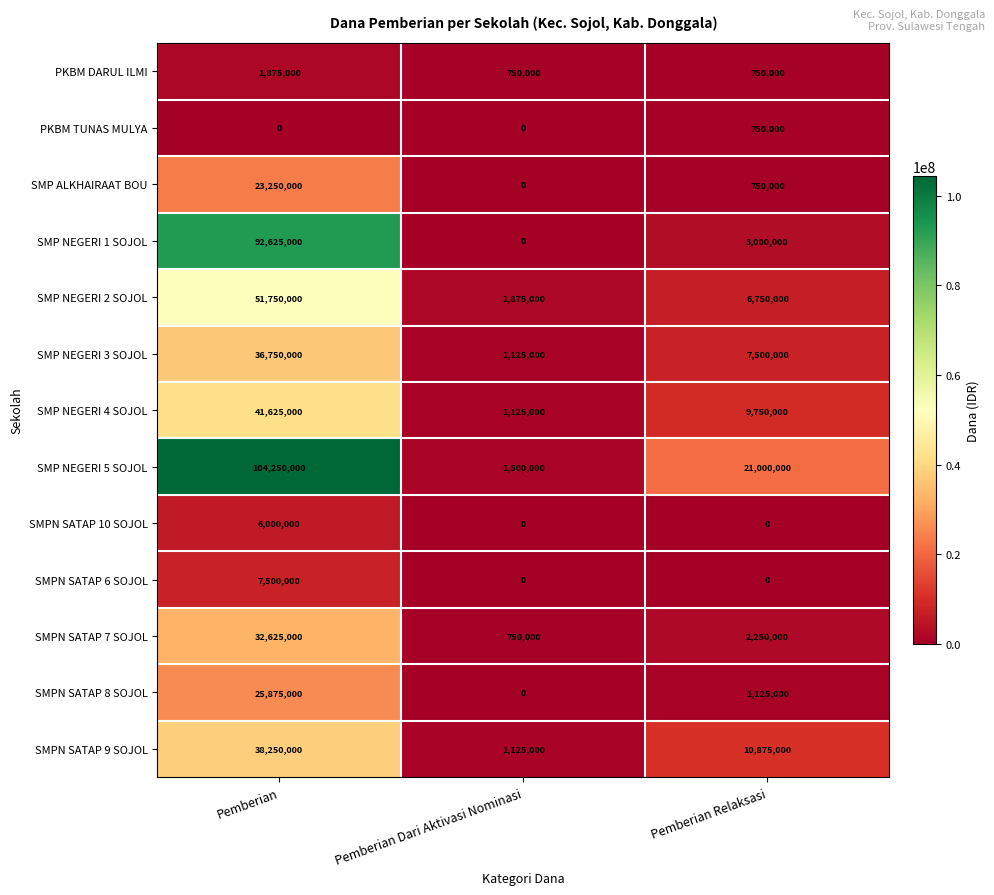

What value does the SMP NEGERI 4 SOJOL series have at Pemberian Relaksasi, to the nearest 10?

9750000